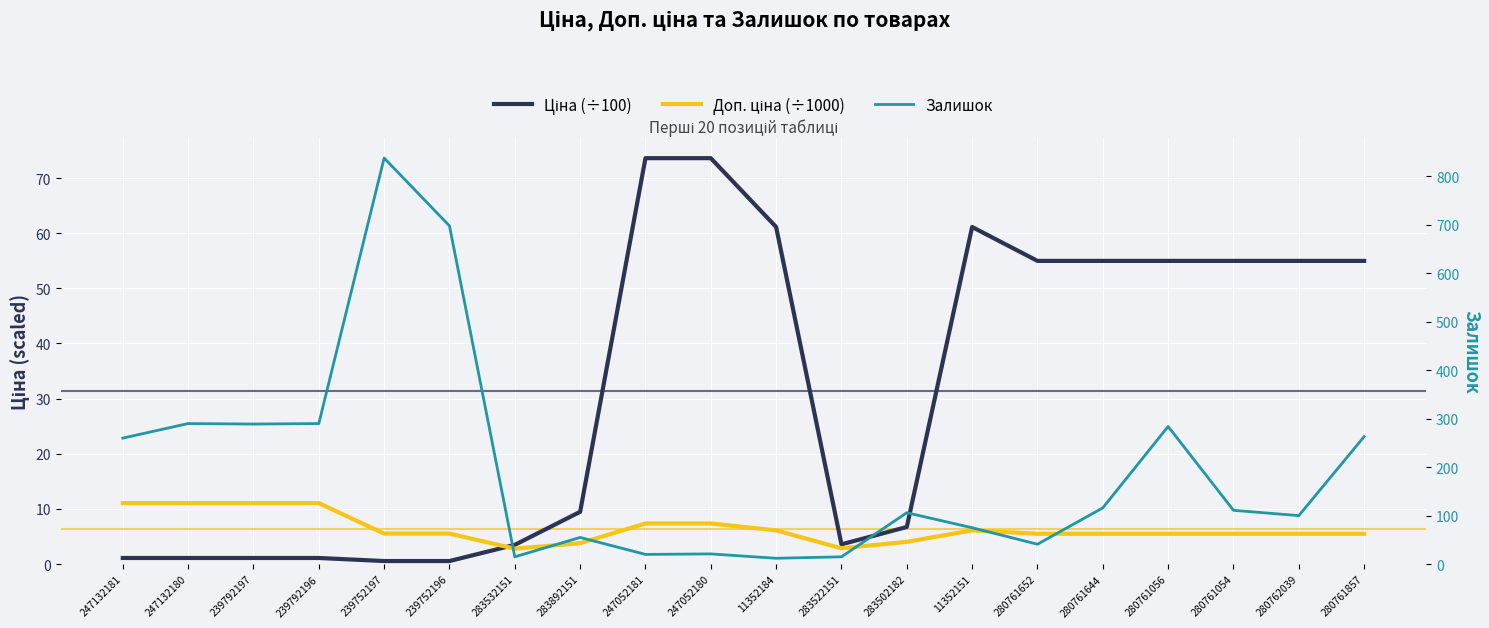

True or false: Залишок and Доп. ціна (÷1000) intersect in this chart.

False